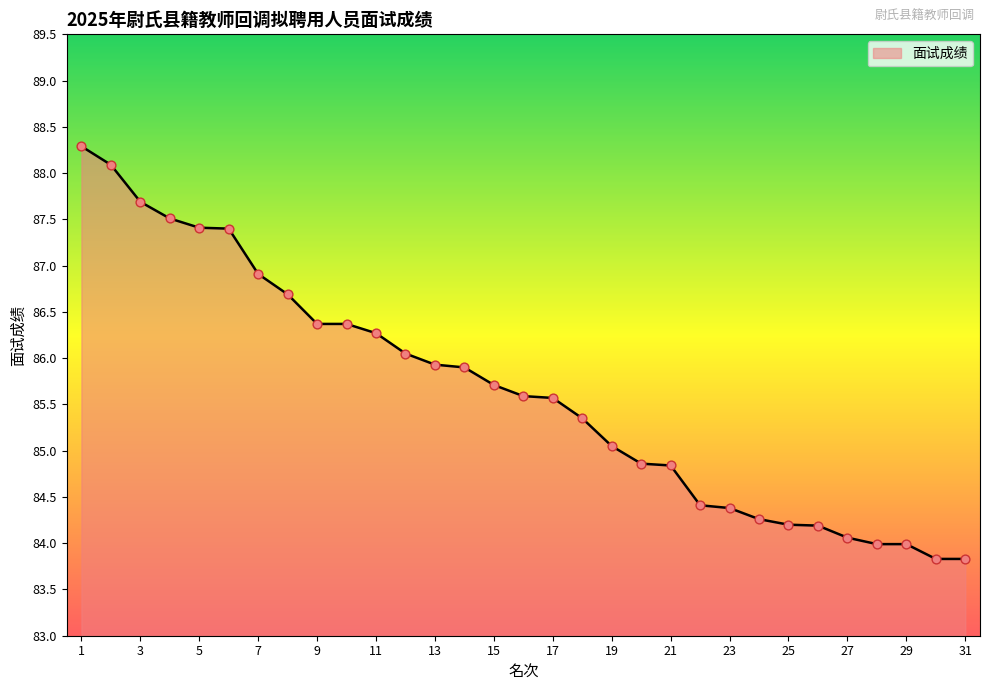

What is the minimum value shown in the chart?

83.8